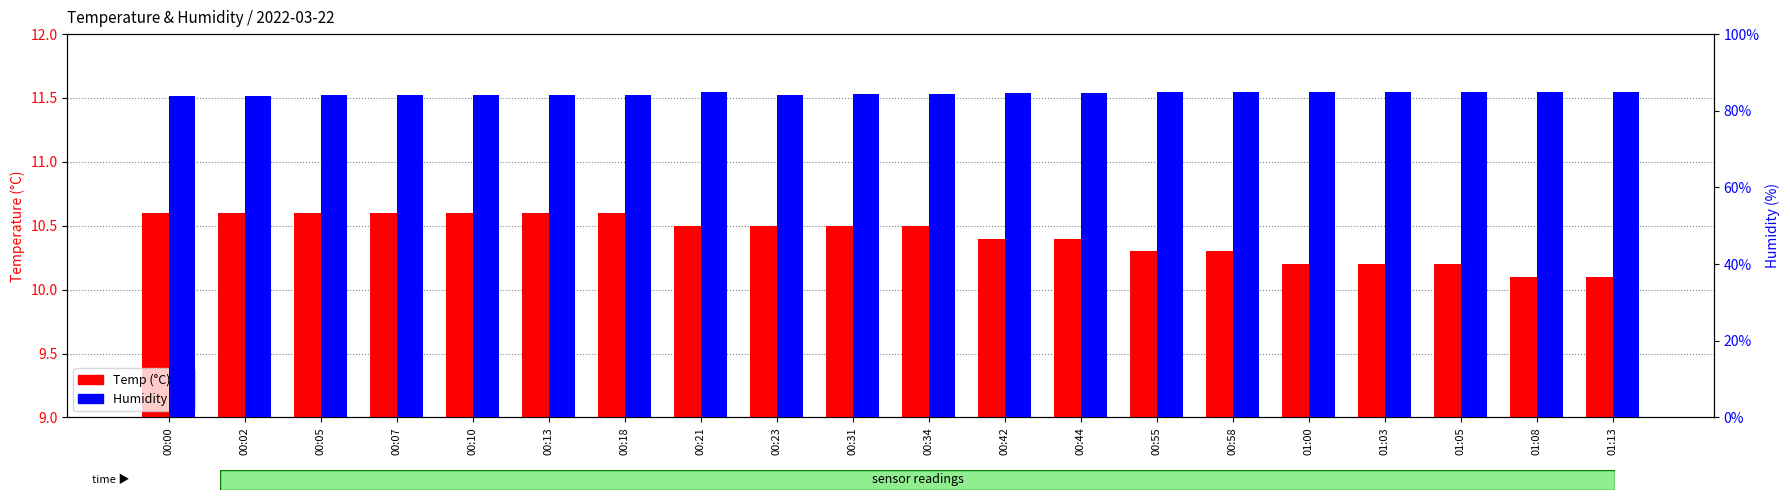

List the series in order of their overall mean, lowest first.

Temp (°C), Humidity (%)